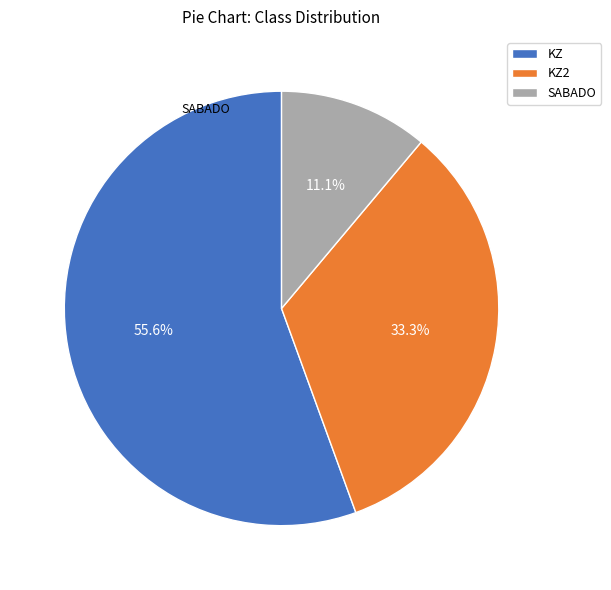

What is the smallest slice in the pie chart?

SABADO